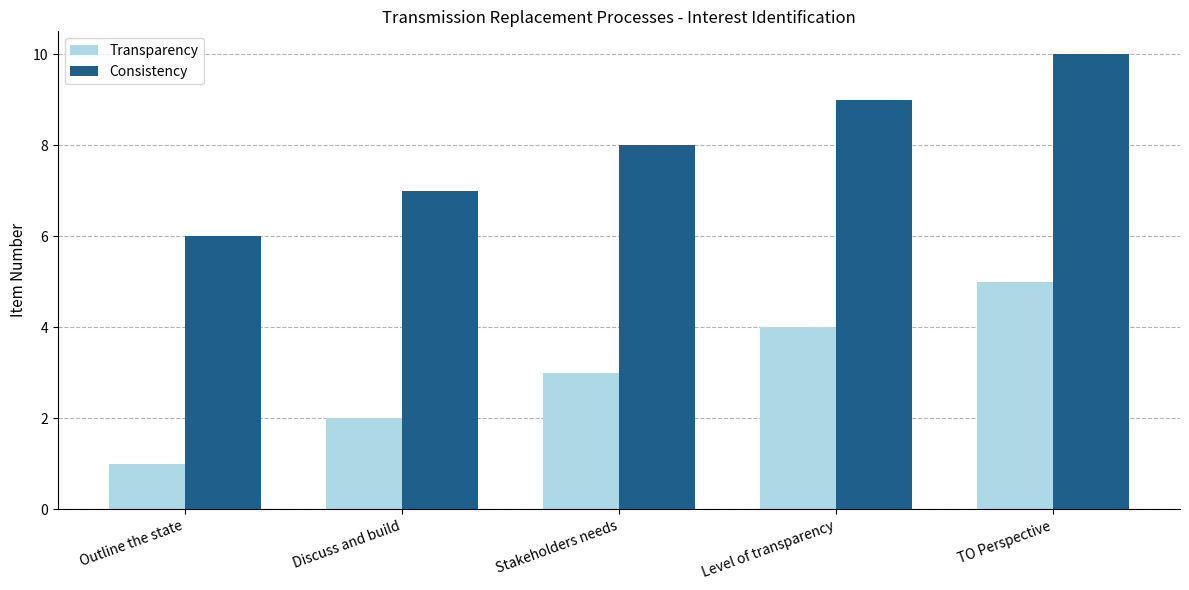

The Transparency series shows 3 at Level of transparency. True or false?

False